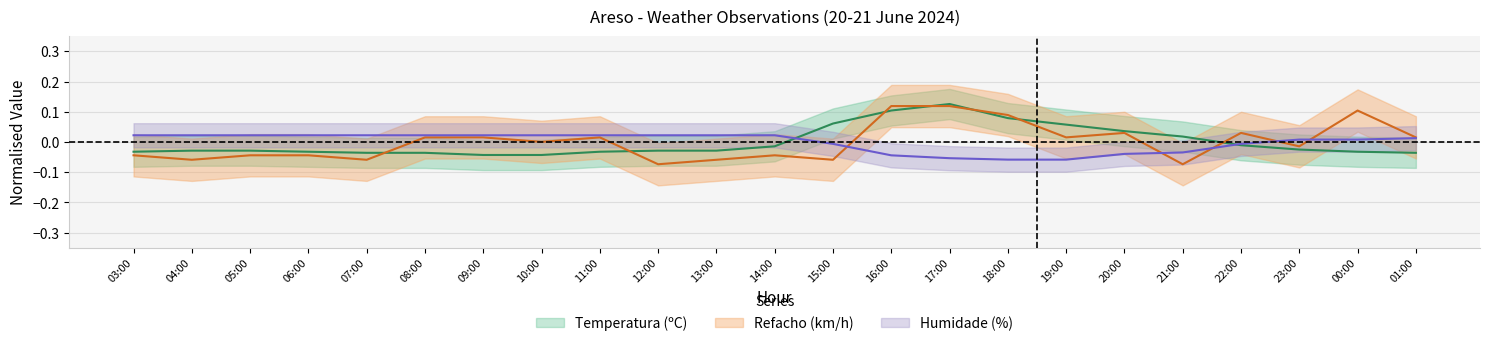

Is this an area chart (filled region under the line)?

No